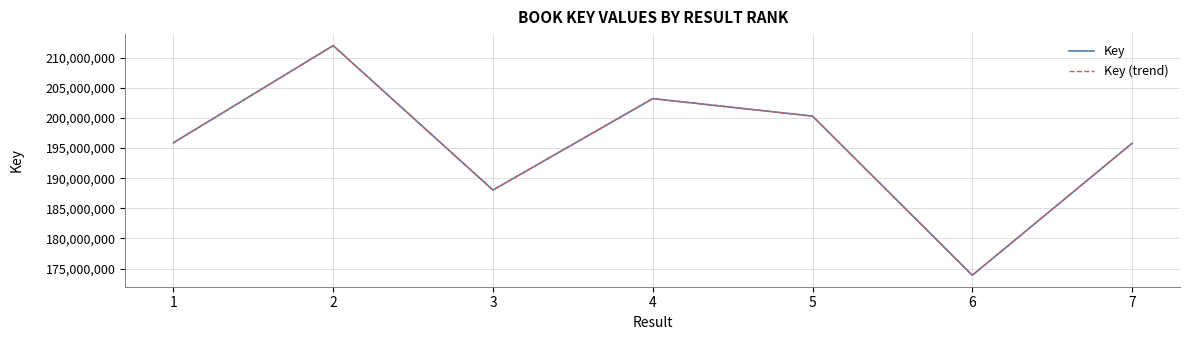

Is this an area chart (filled region under the line)?

No